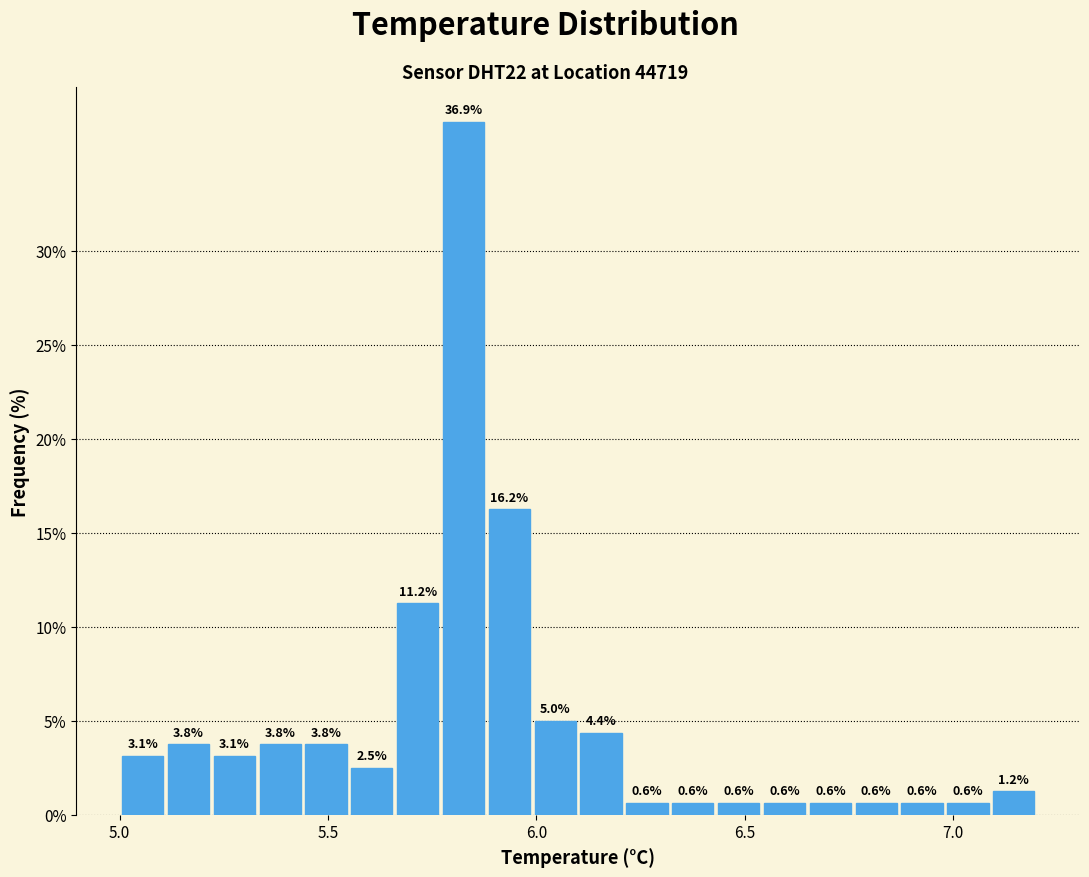

Read against the x-axis, roughly where is the centre of the tallest bar?

5.85